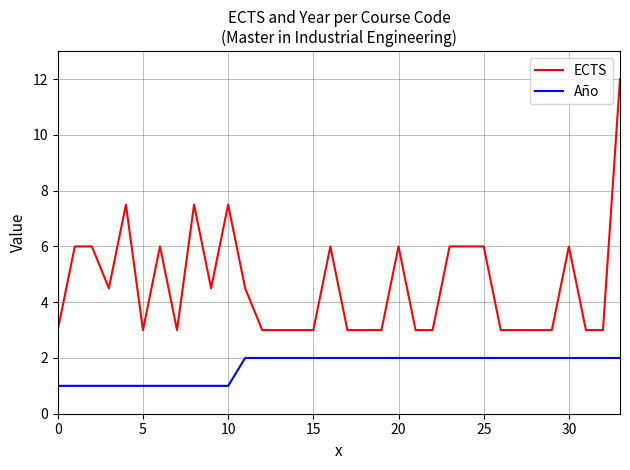

Which series has the widest spread of values?

ECTS